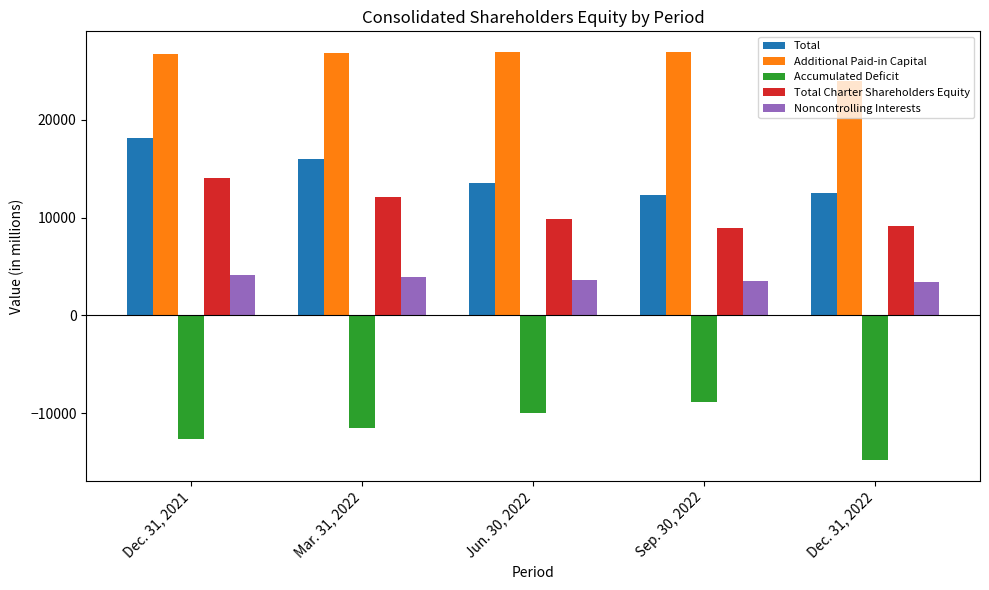

At which label is Total Charter Shareholders Equity closest to 11469?

Mar. 31, 2022